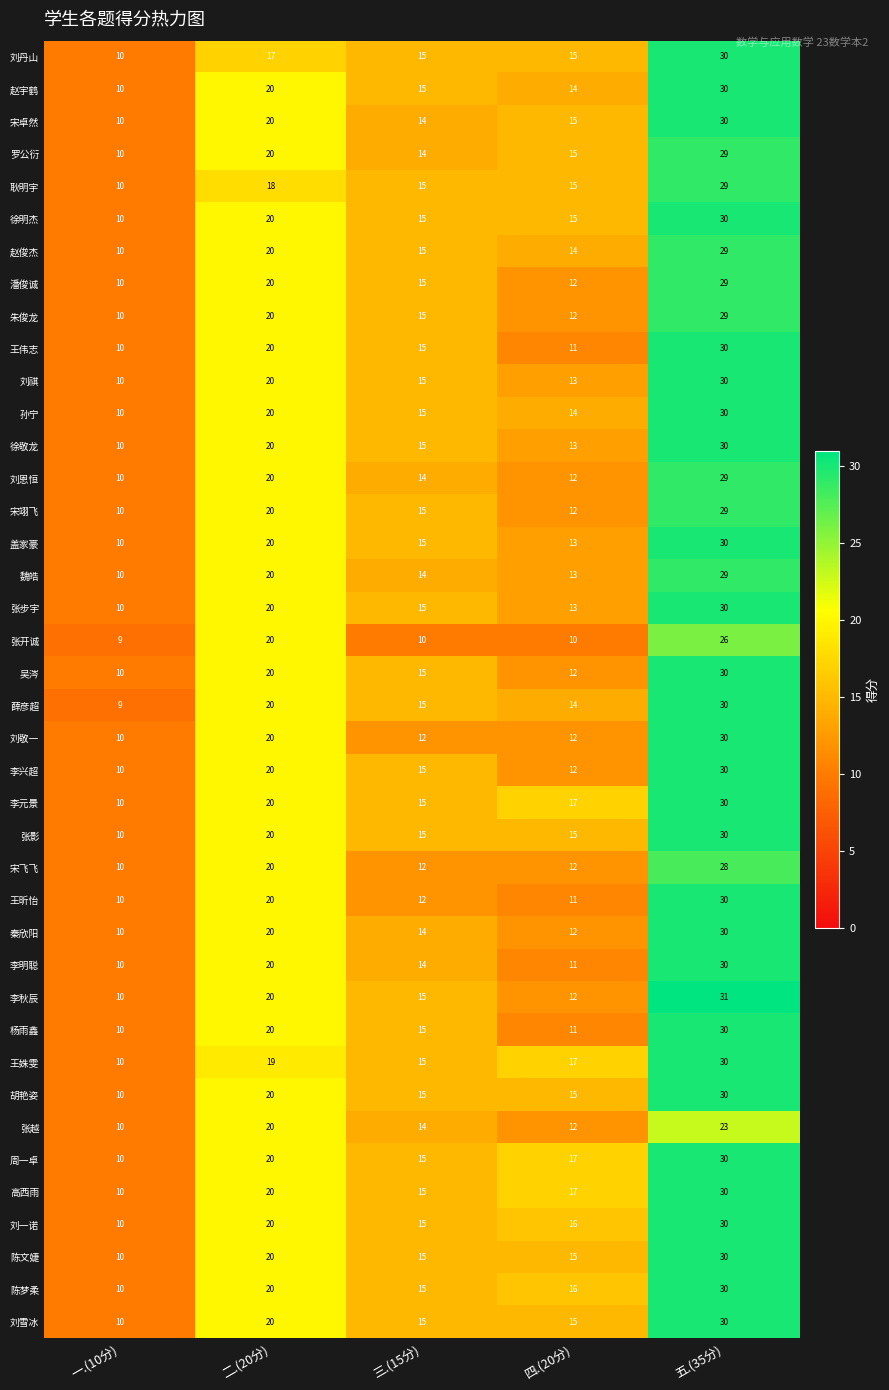

Where is 王昕怡 nearest to the value 20?

二.(20分)